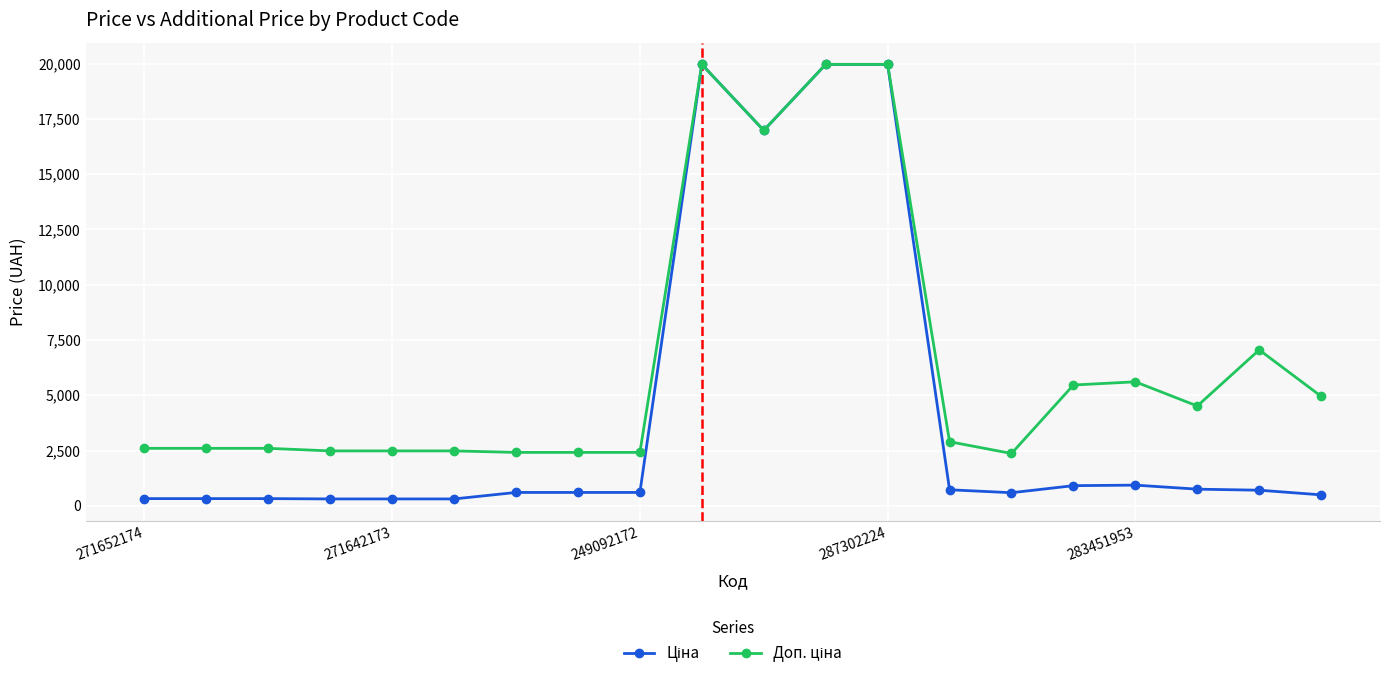

What is the greatest value displayed?

19964.2